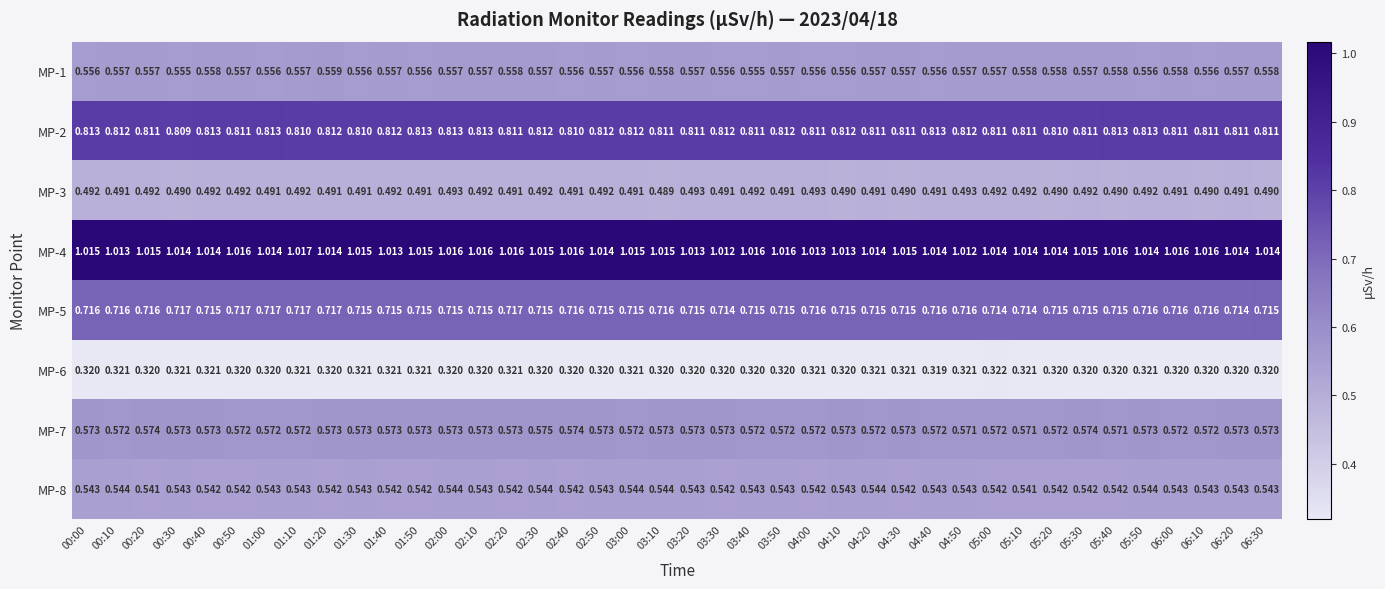

Is the value of MP-6 at 03:00 greater than the value of MP-5 at 02:40?

No